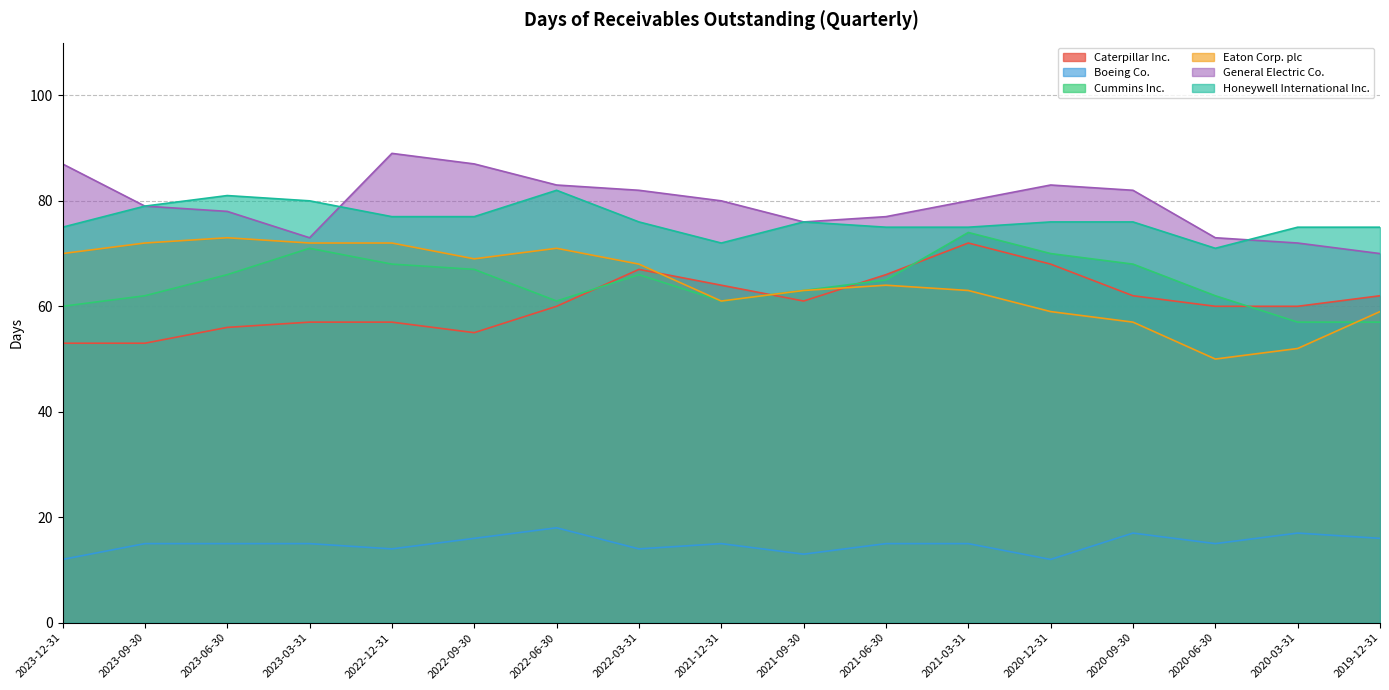

Reading right to left, extract all data points from this chart.

Caterpillar Inc.: 62	60	60	62	68	72	66	61	64	67	60	55	57	57	56	53	53
Boeing Co.: 16	17	15	17	12	15	15	13	15	14	18	16	14	15	15	15	12
Cummins Inc.: 57	57	62	68	70	74	65	63	61	66	61	67	68	71	66	62	60
Eaton Corp. plc: 59	52	50	57	59	63	64	63	61	68	71	69	72	72	73	72	70
General Electric Co.: 70	72	73	82	83	80	77	76	80	82	83	87	89	73	78	79	87
Honeywell International Inc.: 75	75	71	76	76	75	75	76	72	76	82	77	77	80	81	79	75